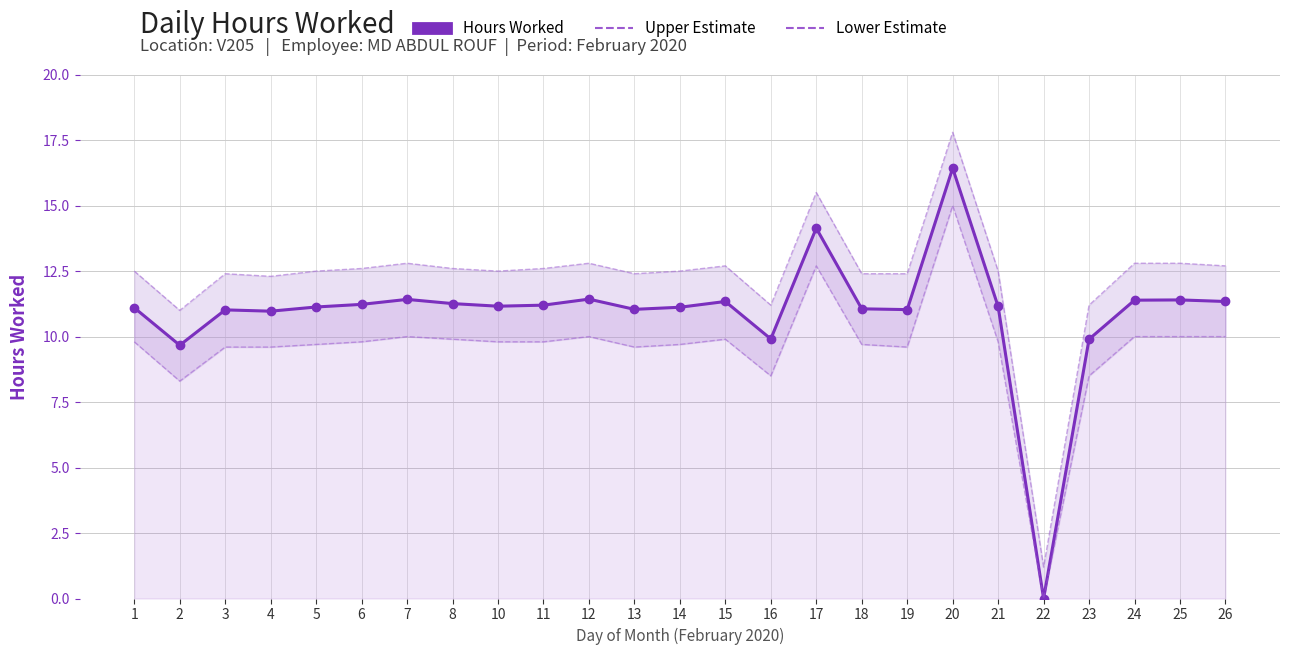

True or false: Hours Worked and Upper Estimate cross at least once.

False